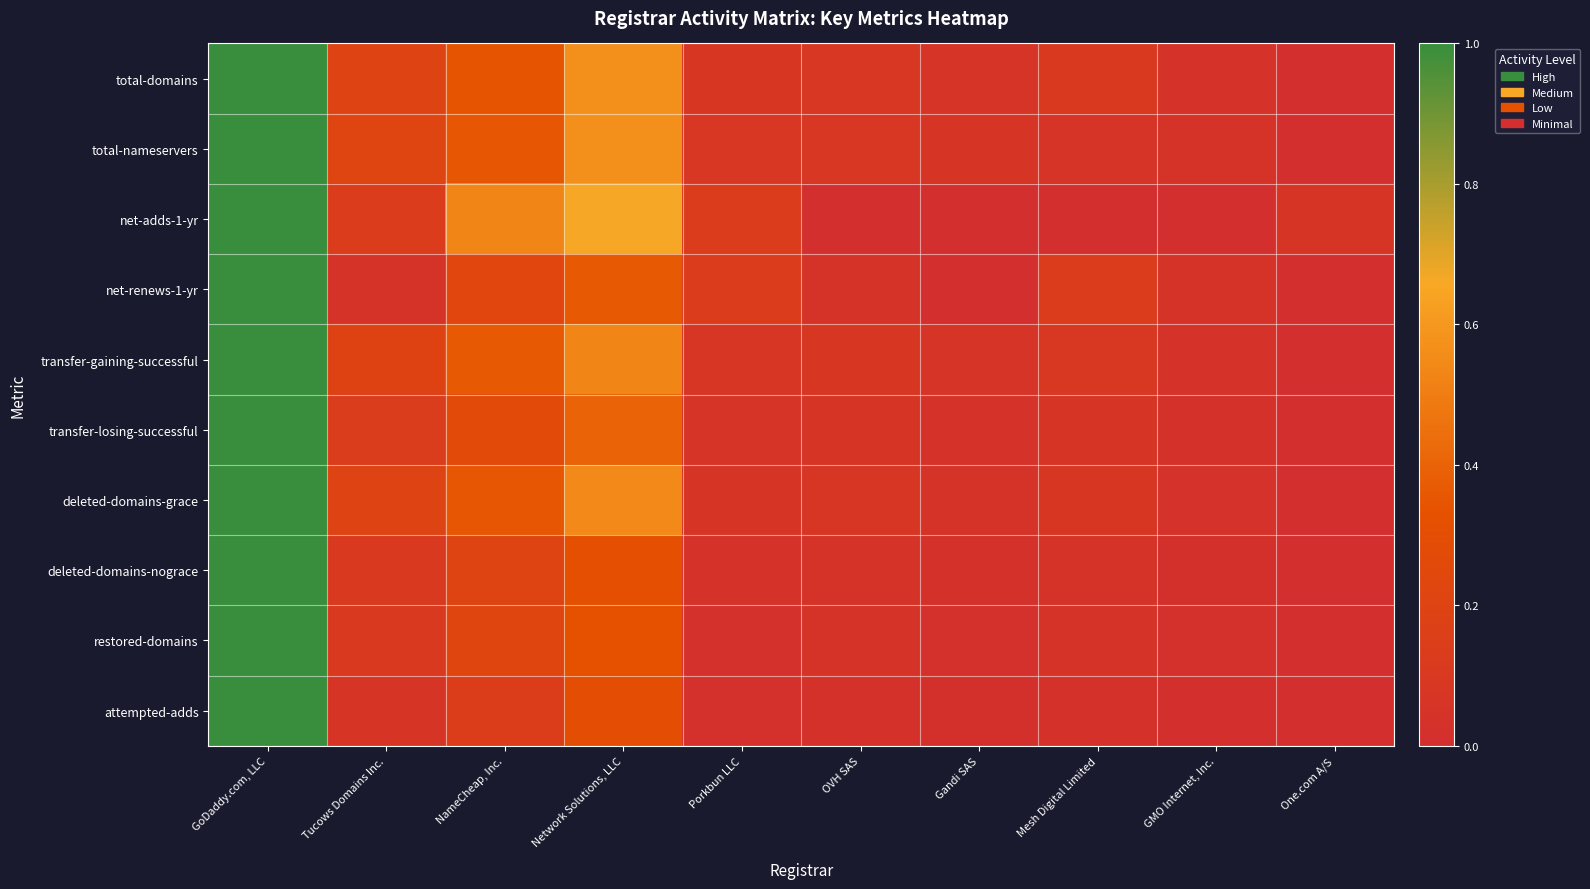

What is the difference between the highest and lowest values at Tucows Domains Inc.?

0.2